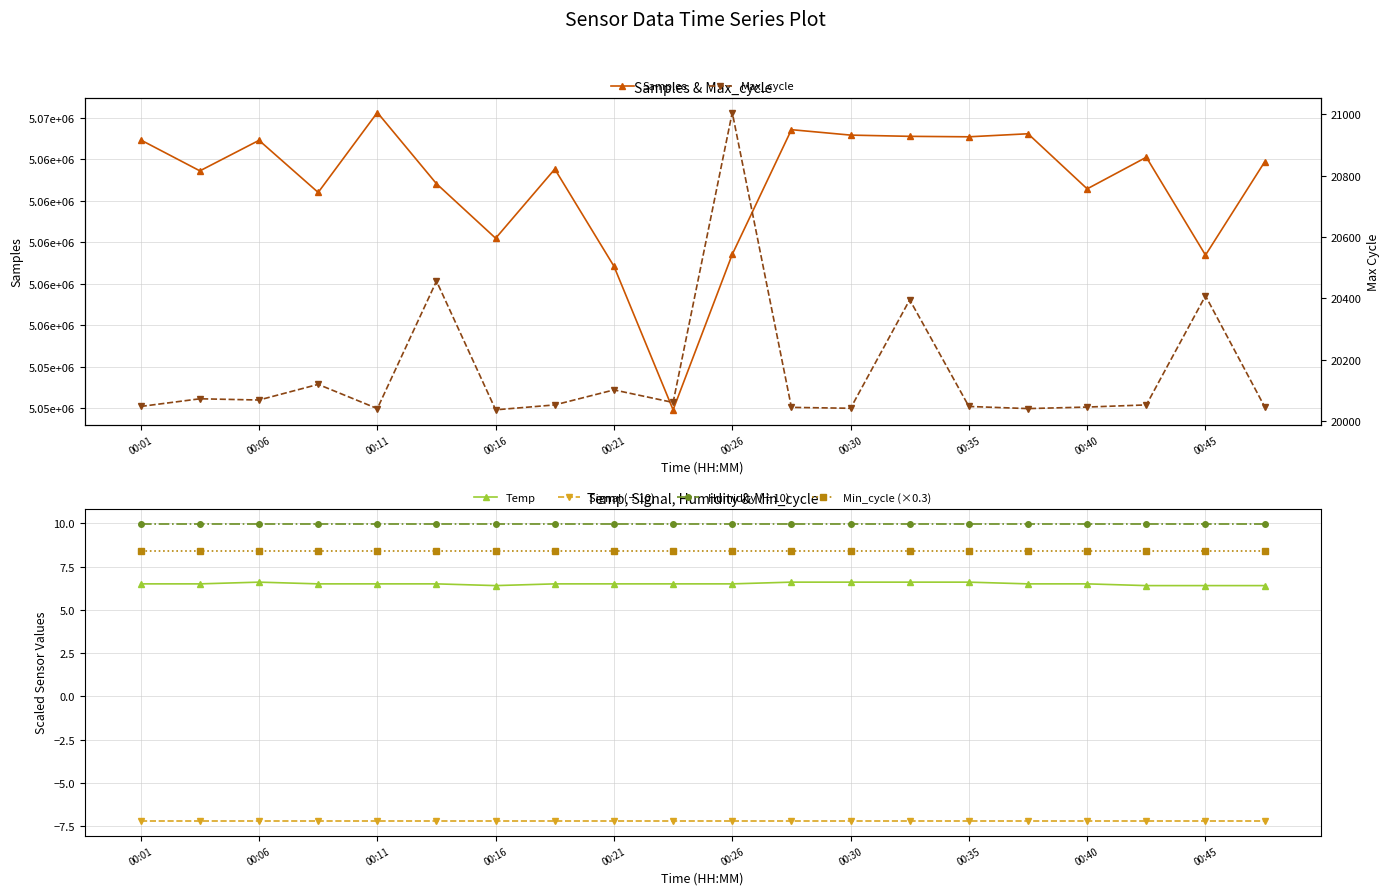

What is the minimum value shown in the chart?

-7.2